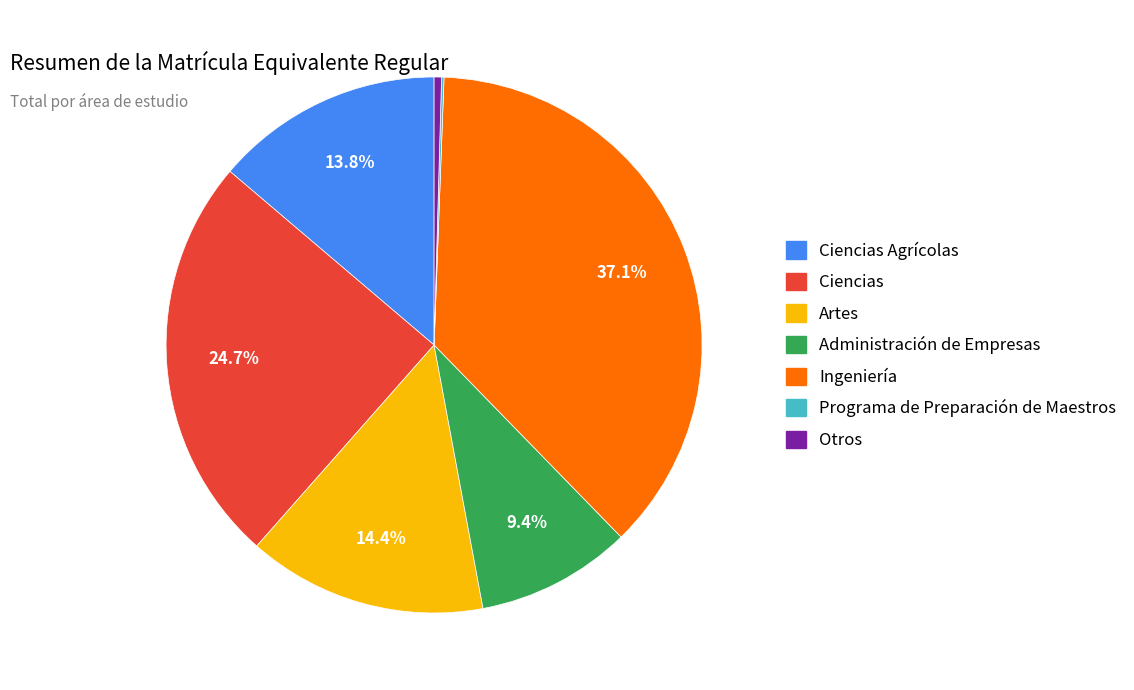

Does any single category account for the majority?

No